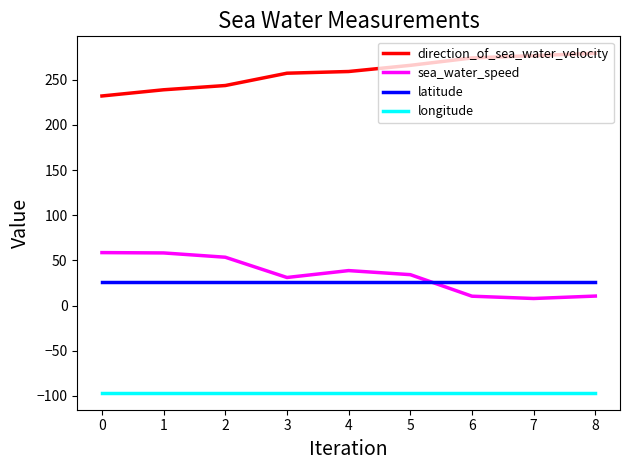

True or false: longitude and sea_water_speed cross at least once.

False